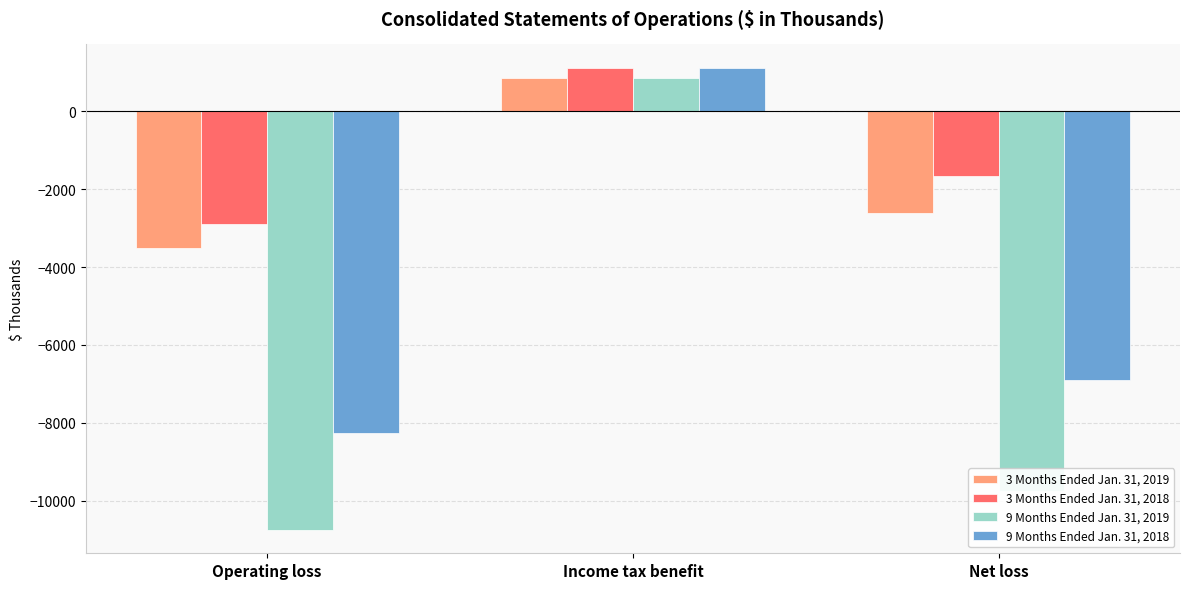

What is the label of the 2nd bar from the left?

Income tax benefit